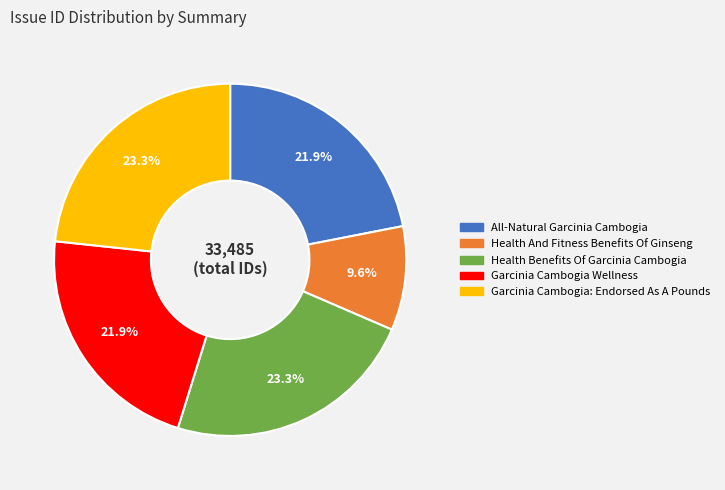

Combined, do Health And Fitness Benefits Of Ginseng and Garcinia Cambogia Wellness account for over 50%?

No